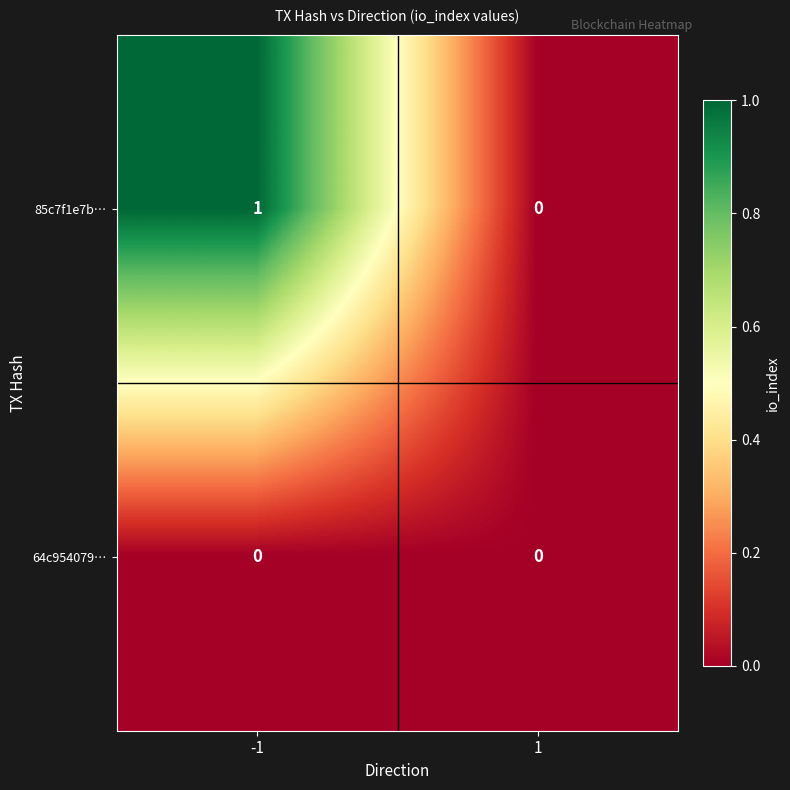

Count the number of categories in the chart.

2